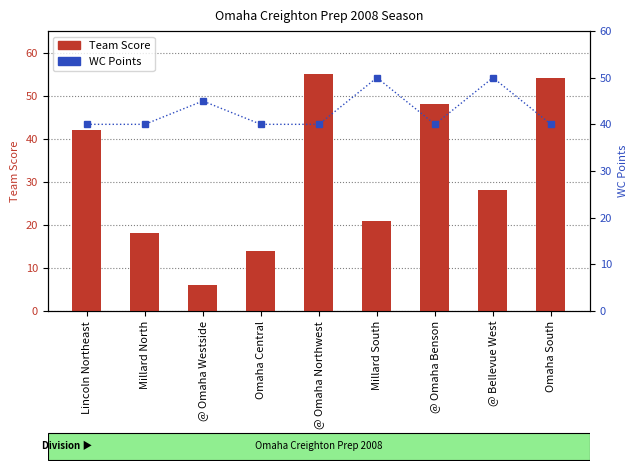

What is the minimum value for Team Score?

6